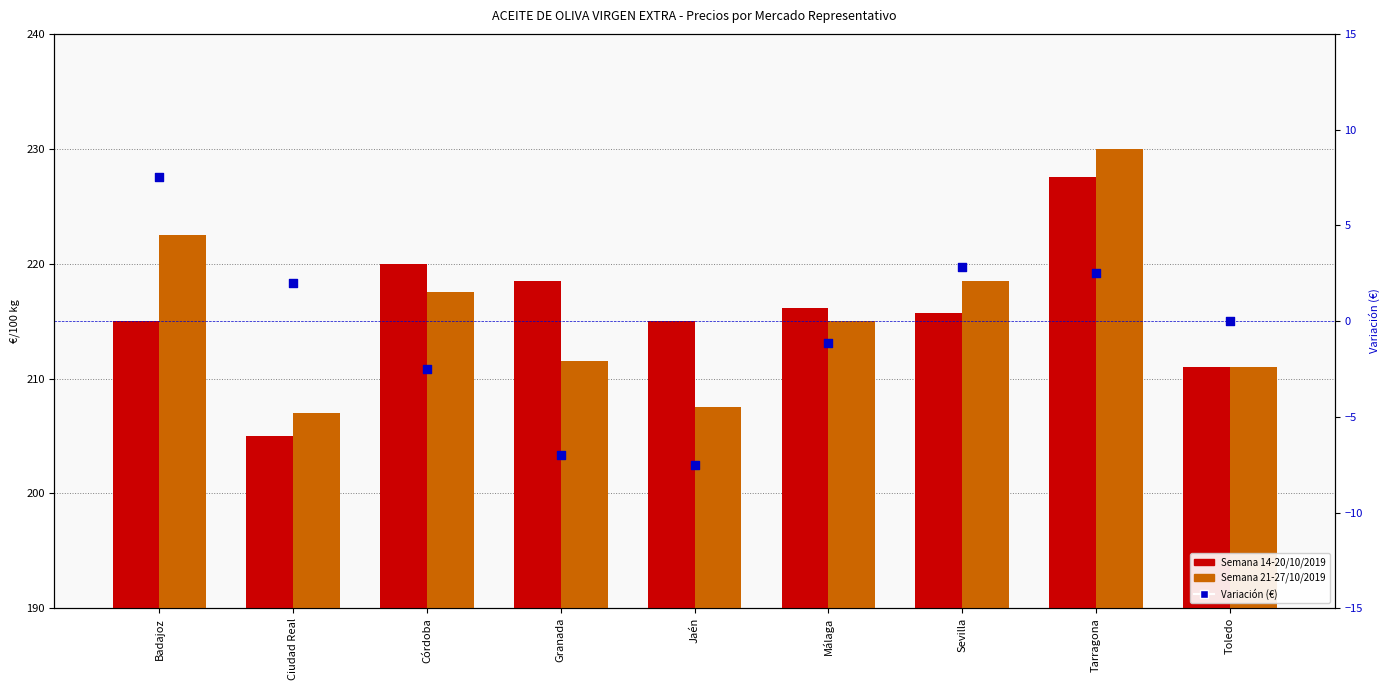

Which series has the widest spread of Y values?

Semana 21-27/10/2019